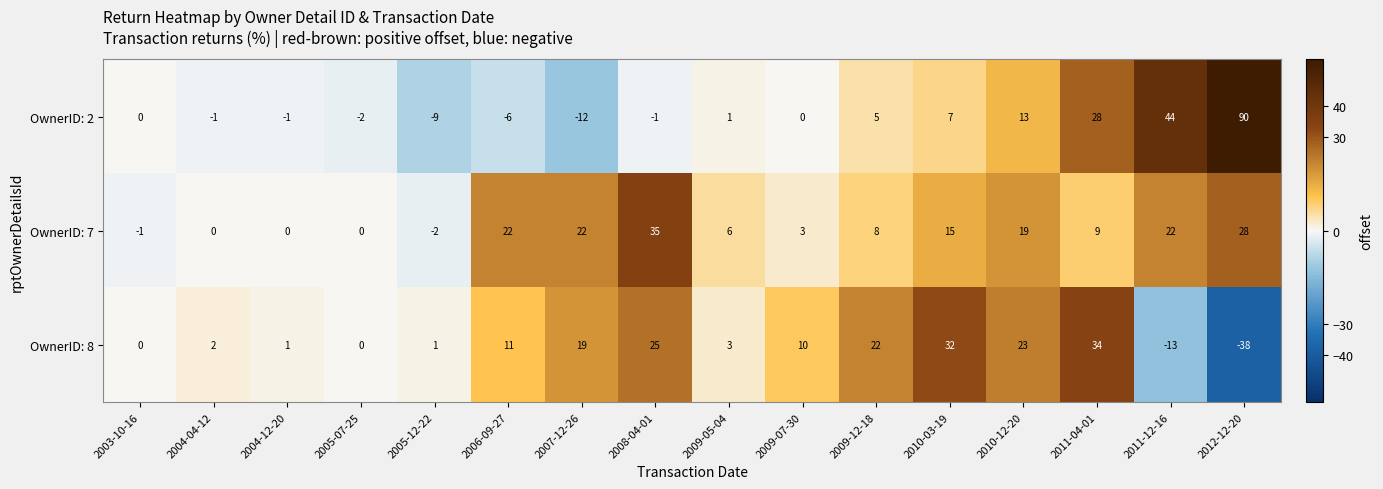

Which category has the lowest value in the OwnerID: 2 series?

2007-12-26